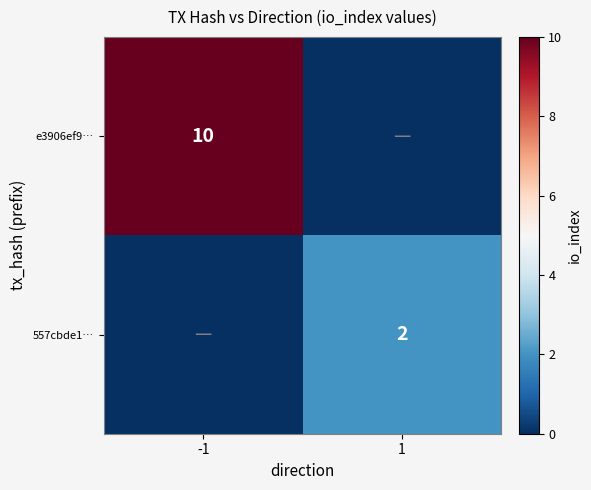

The value of 557cbde1… at 1 is 2. True or false?

True